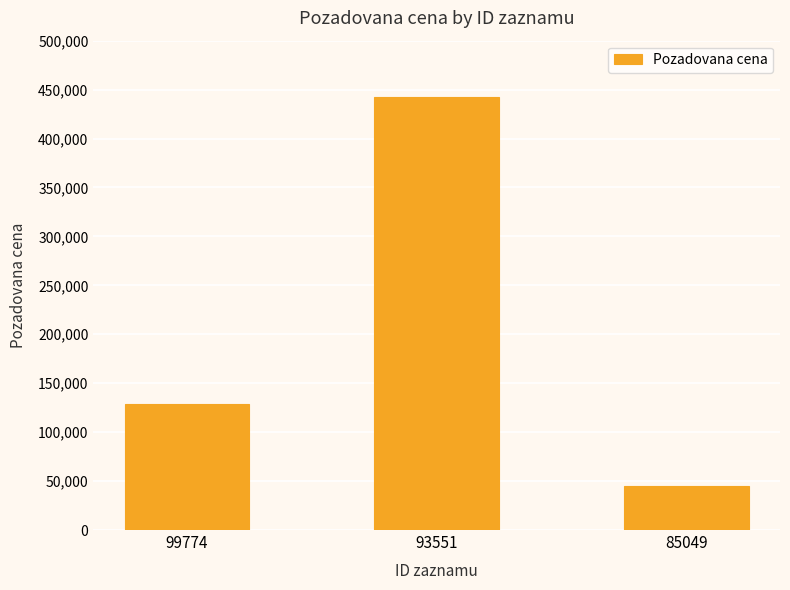

The chart shows a value of 442630 at 93551. True or false?

True